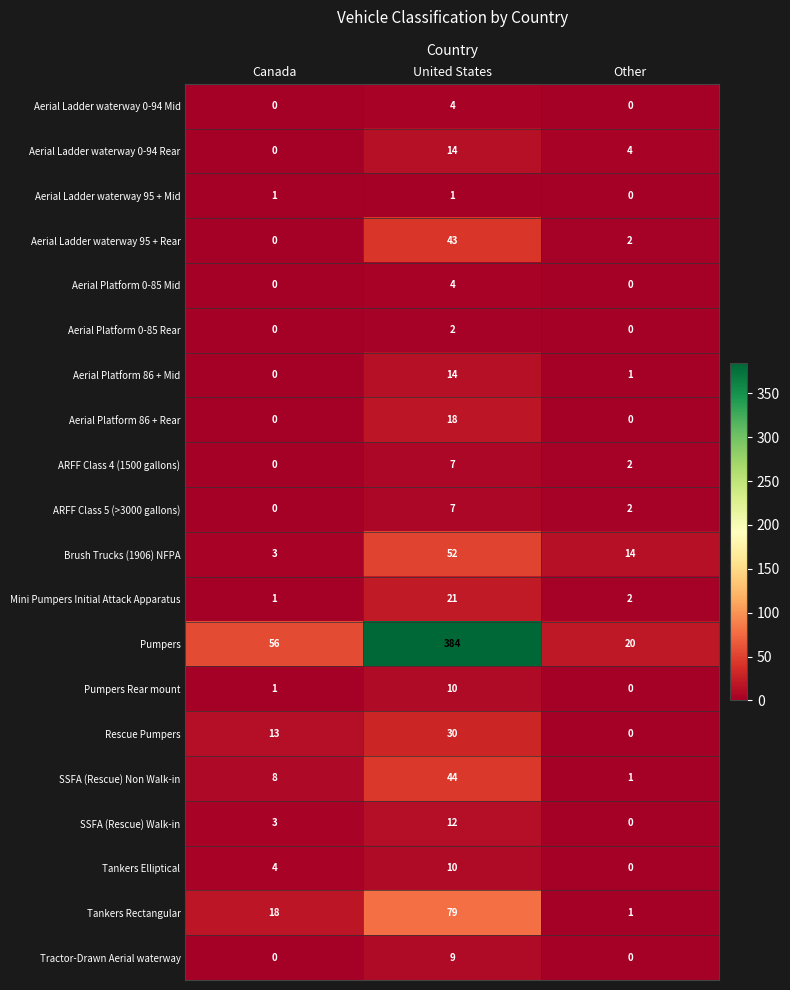

What is the sum of all Pumpers Rear mount values?

11